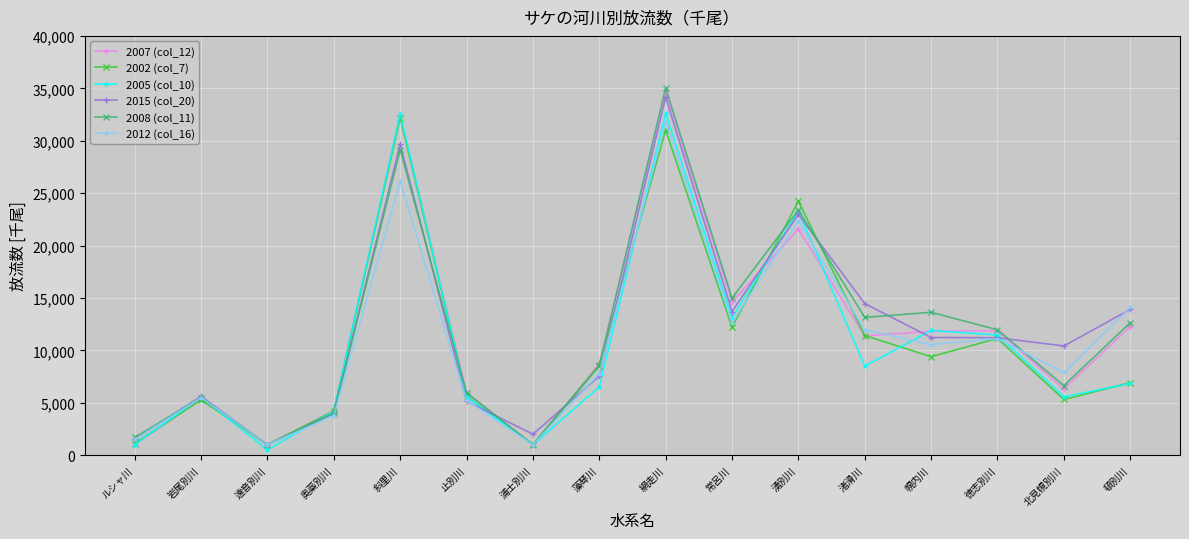

How many interior local valleys does the 2012 (col_16) series have?

5